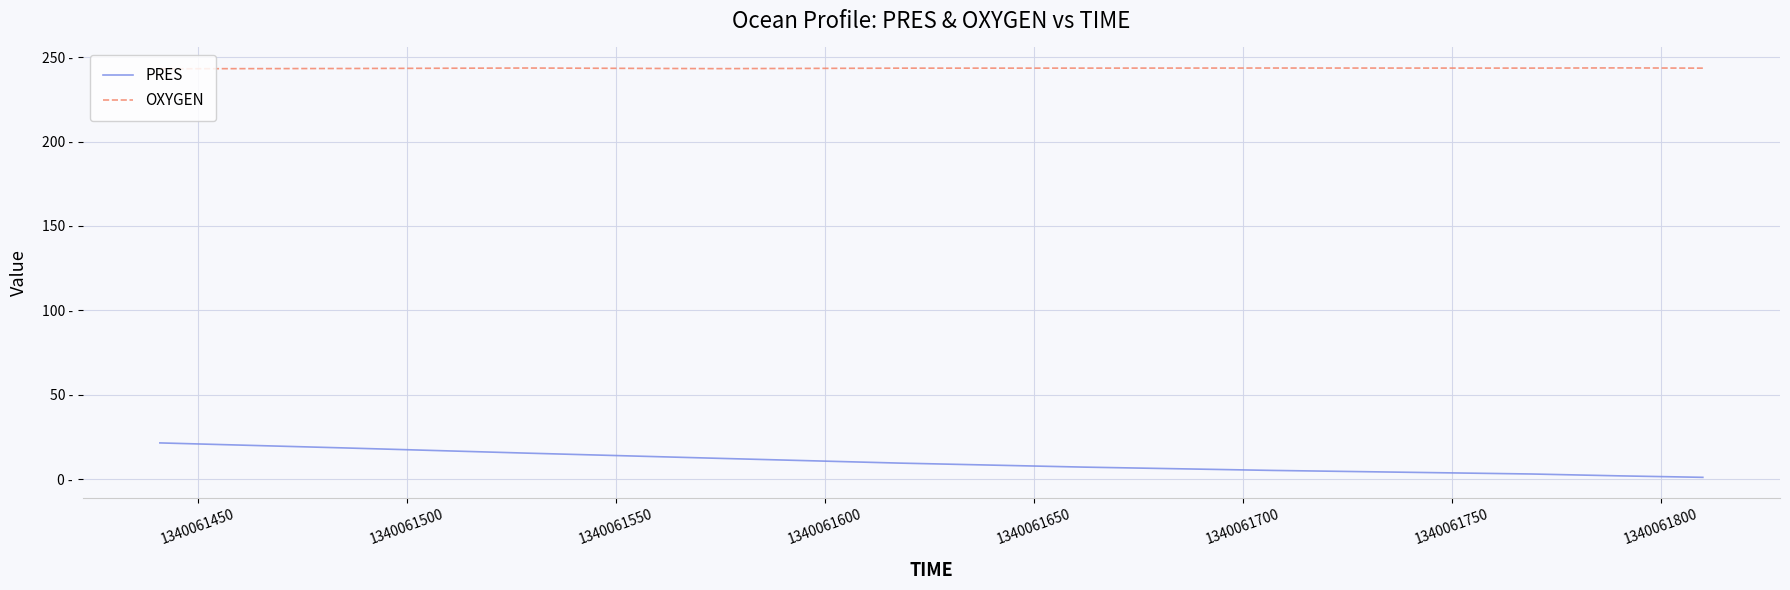

True or false: PRES and OXYGEN intersect in this chart.

False